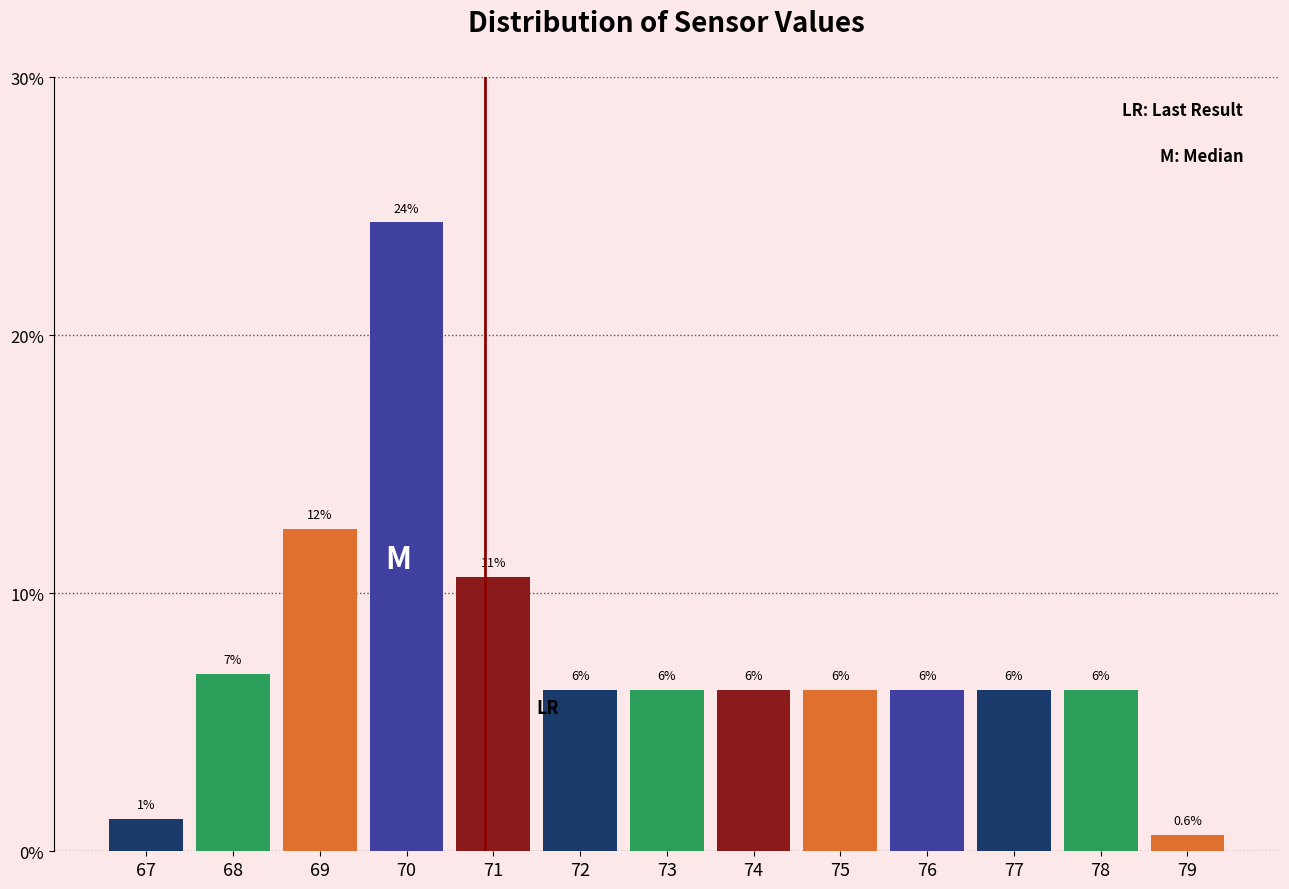

How many bars are there in total?

13